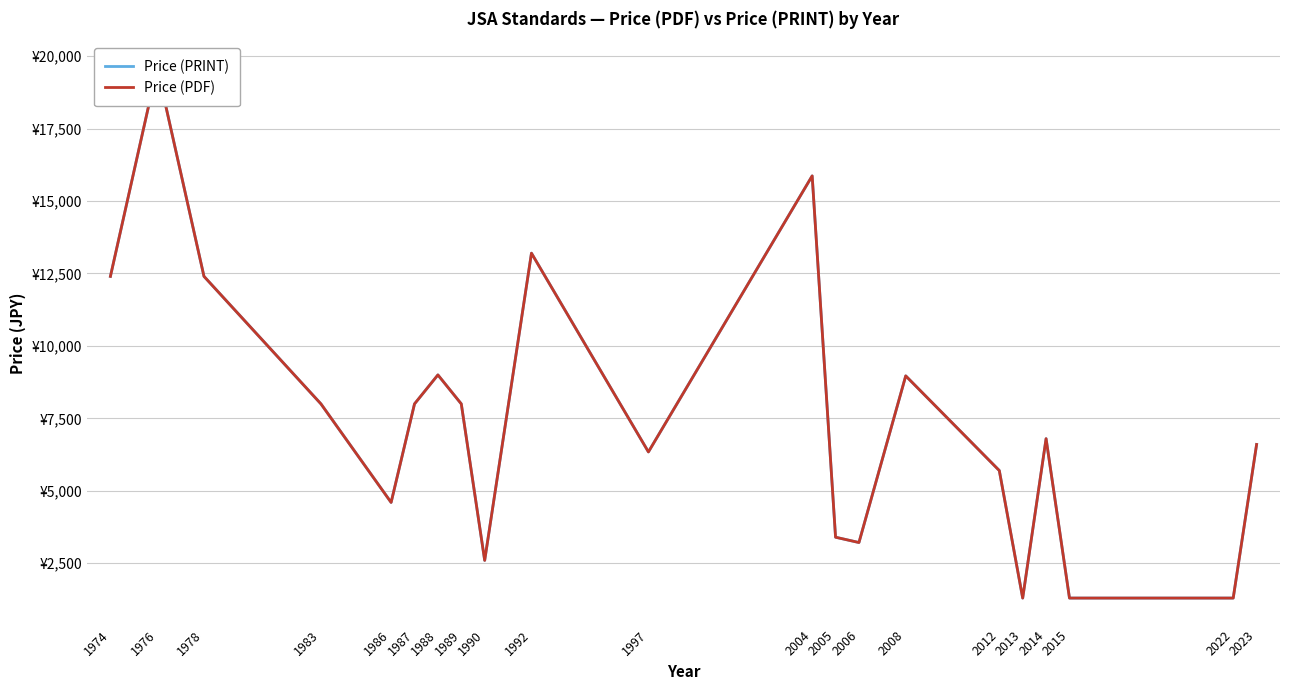

True or false: Price (PRINT) and Price (PDF) intersect in this chart.

False